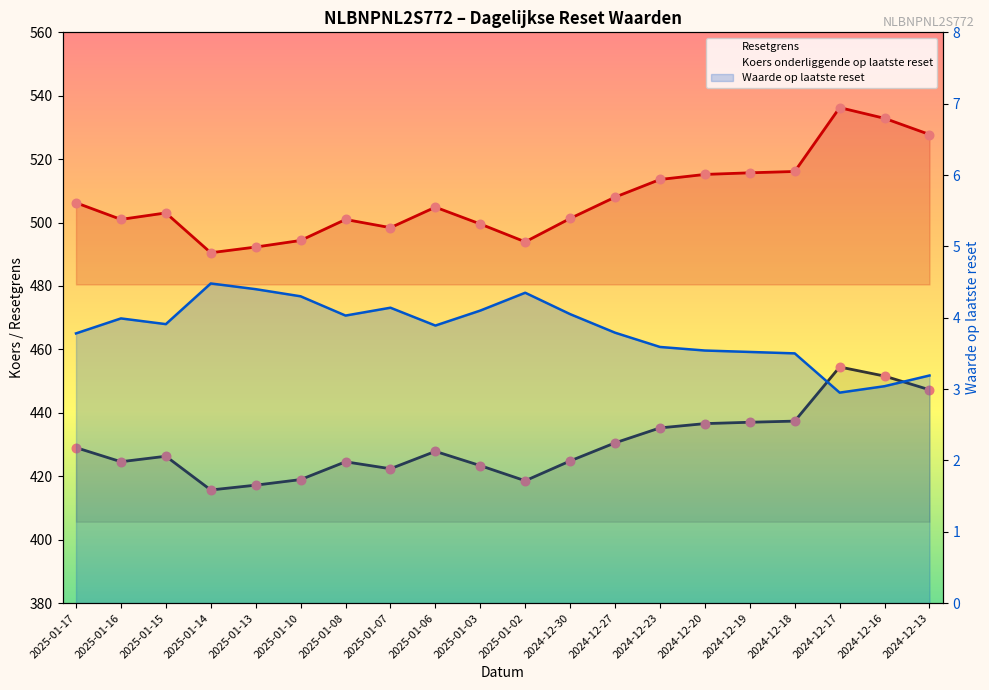

Is the value of Resetgrens at 2025-01-16 greater than the value of Waarde op laatste reset at 2024-12-27?

Yes